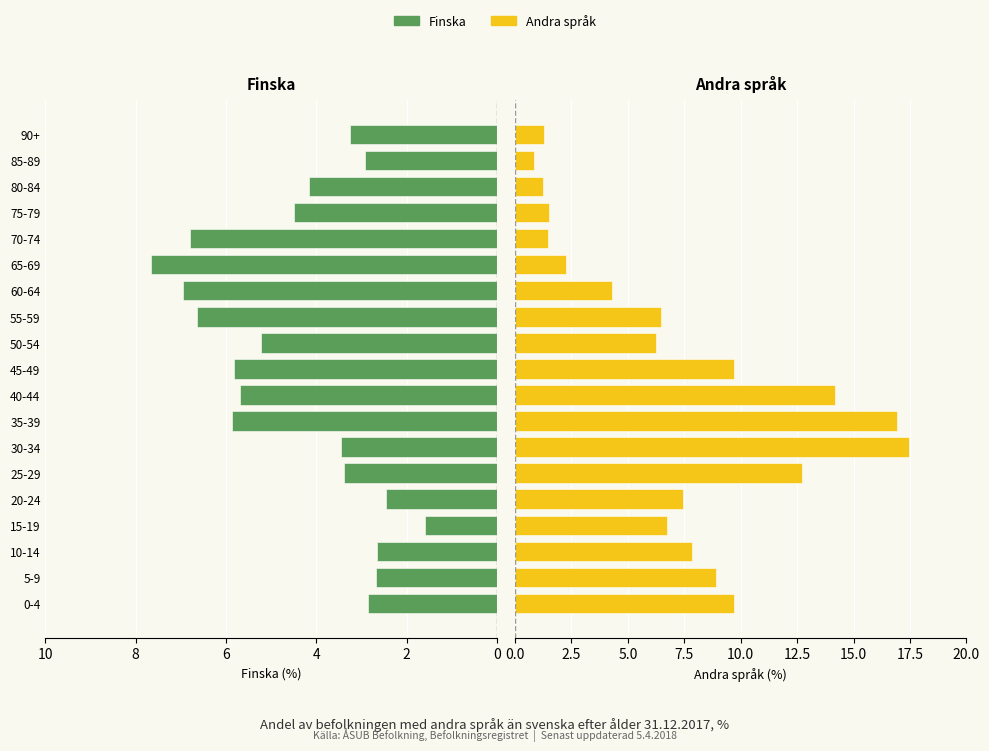

What is the difference between the second highest and minimum values in the Finska series?

5.4